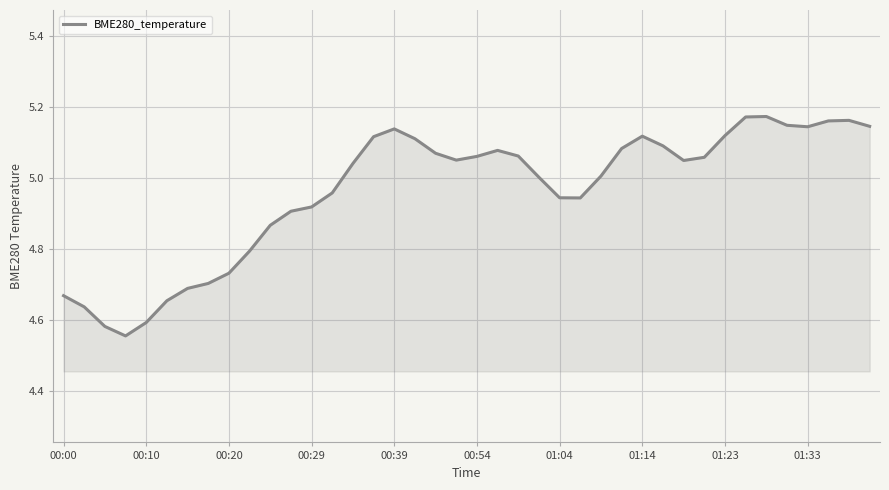

What is the difference between the maximum and minimum values?

0.6